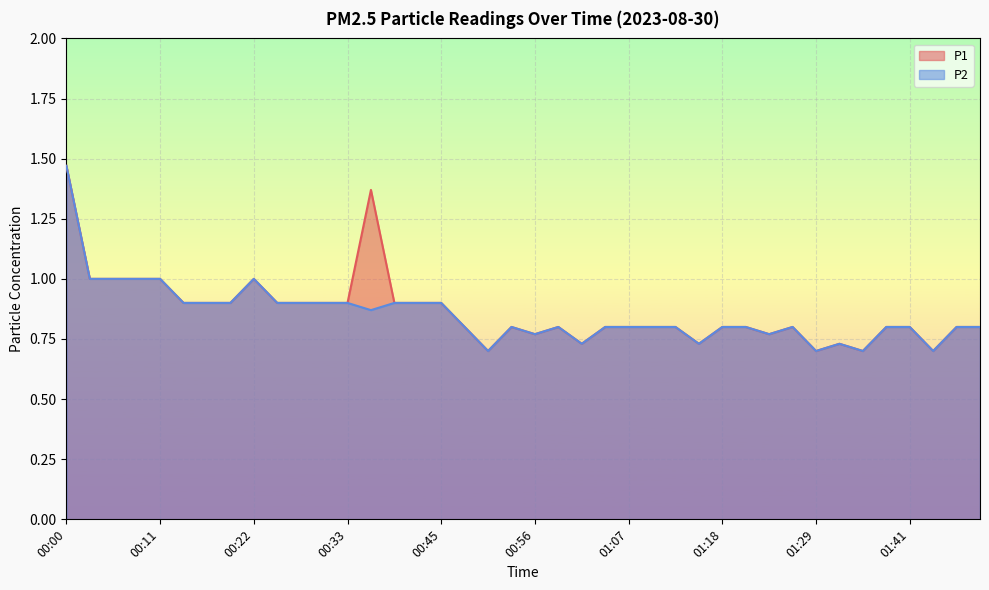

What is the total value across all series at 00:05?

2.0